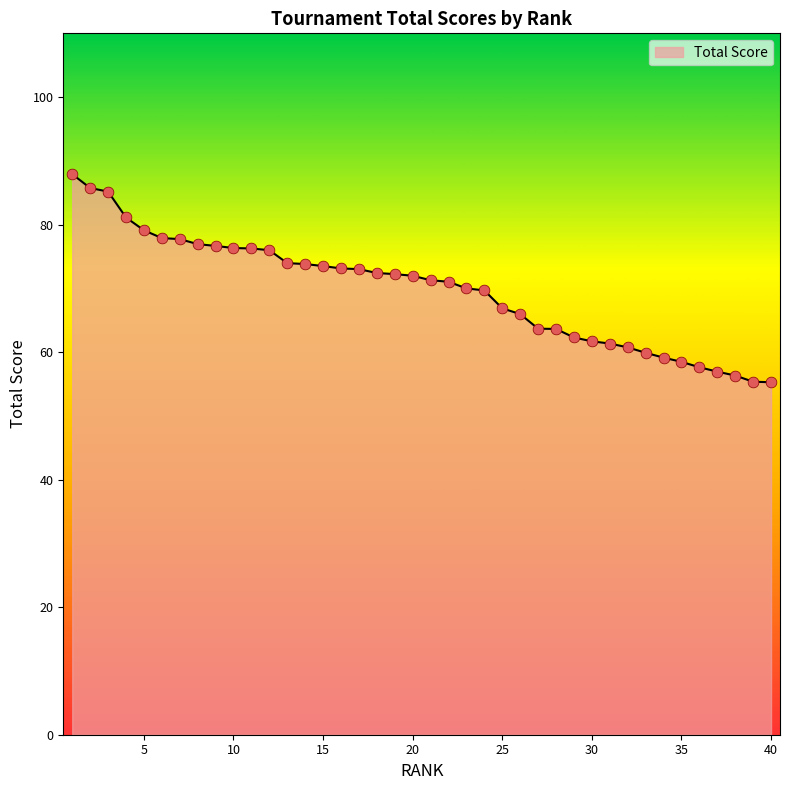

What is the difference between the maximum and minimum values?

32.6